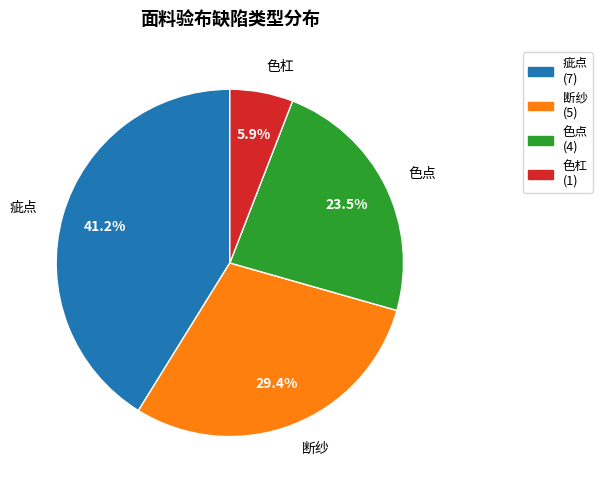

Does any single category account for the majority?

No